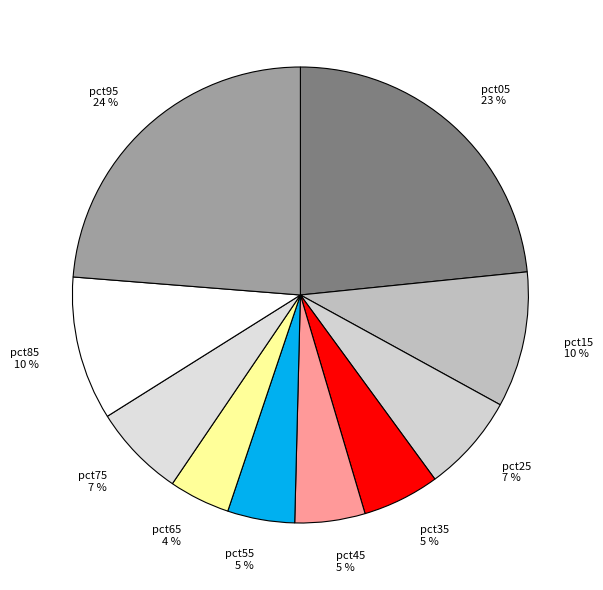

Is pct25 the majority of the pie?

No